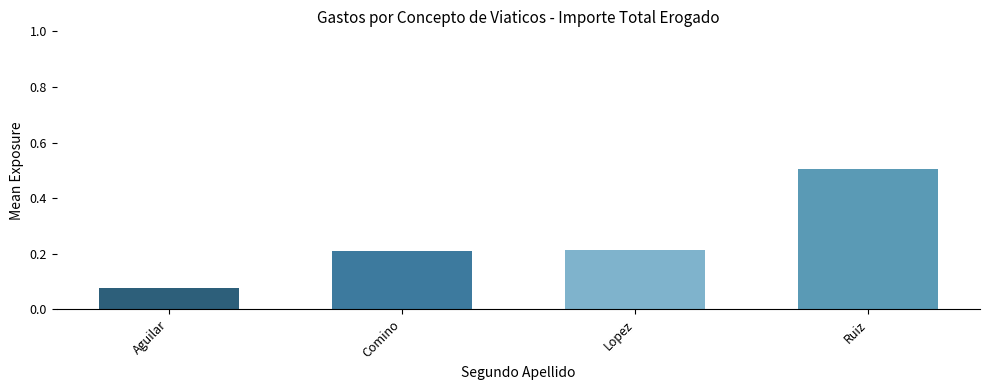

Which category has the highest value across all series?

Ruiz